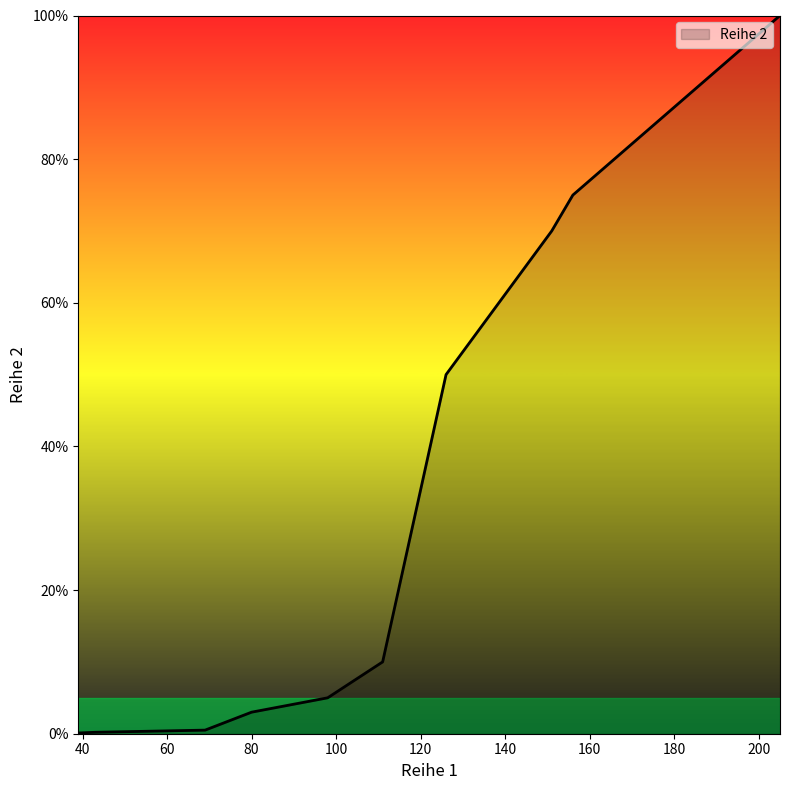

What is the difference between the maximum and minimum values?

99.9